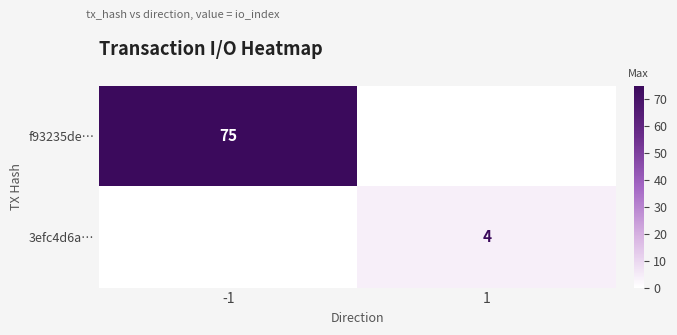

Which label corresponds to the largest value in the chart?

-1